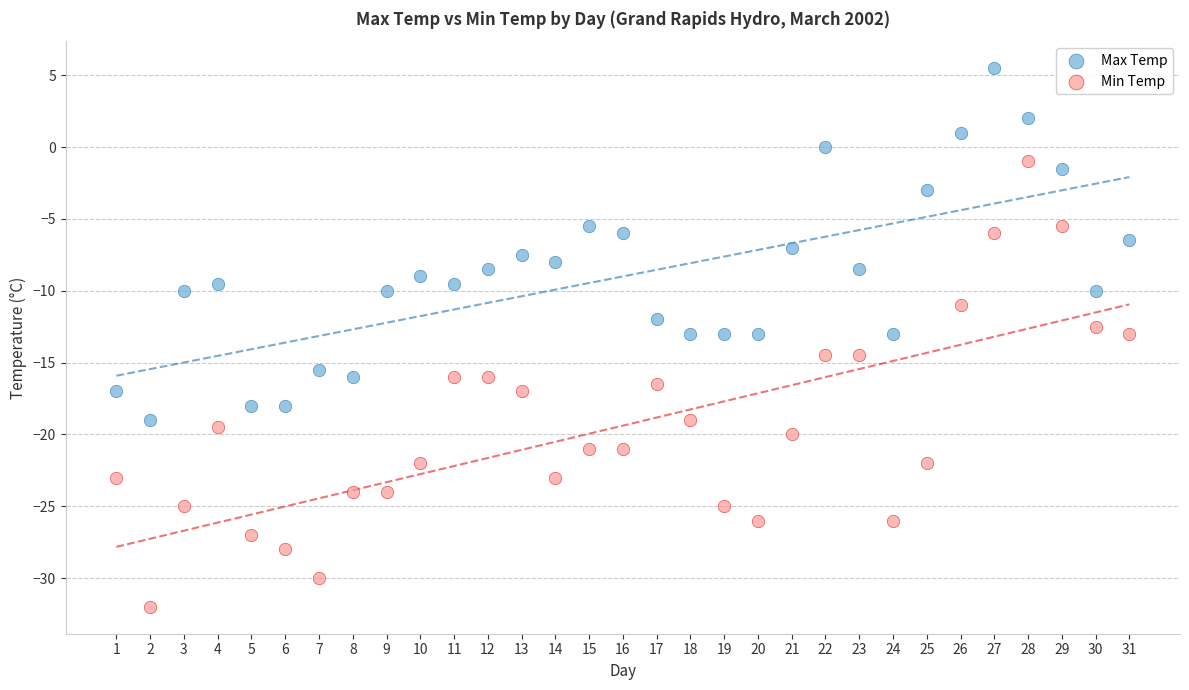

Across all data points, what is the range of X values (max minus min)?

30.0